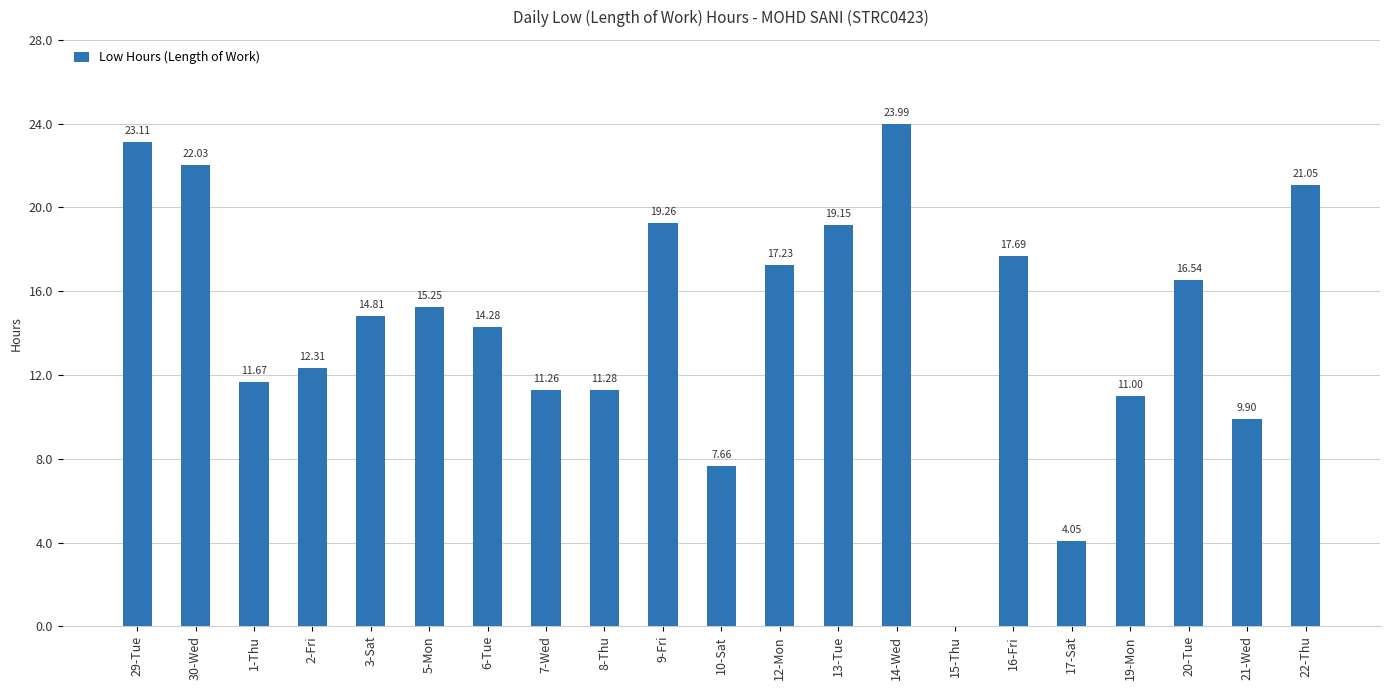

What is the sum of all values?

303.5